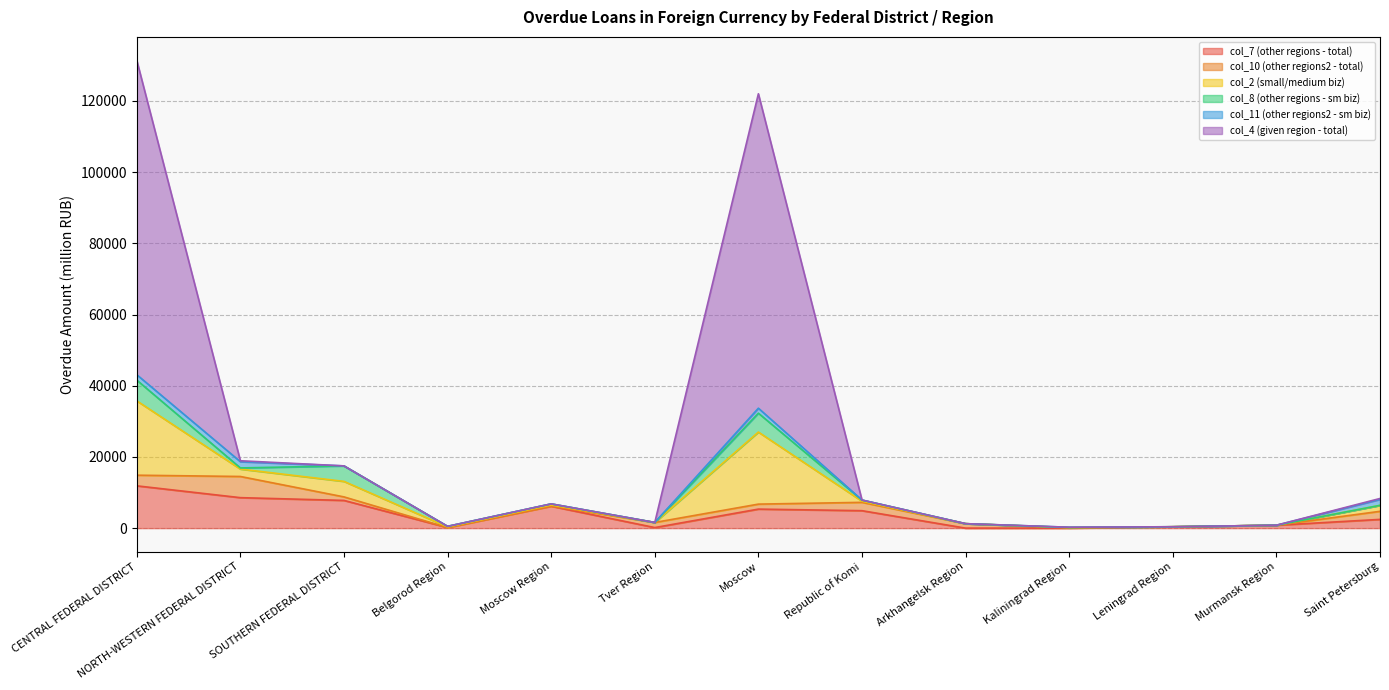

What is the label of the 9th point from the left?

Arkhangelsk Region